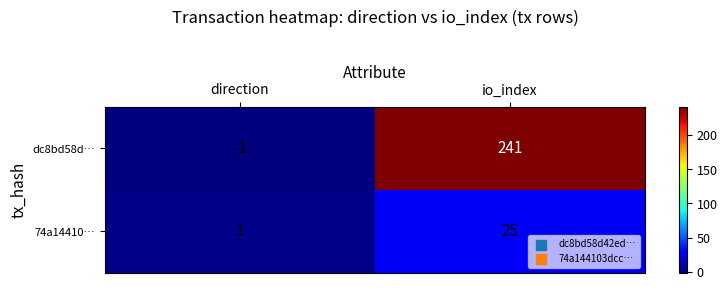

Which series has the largest total across all categories?

dc8bd58d…